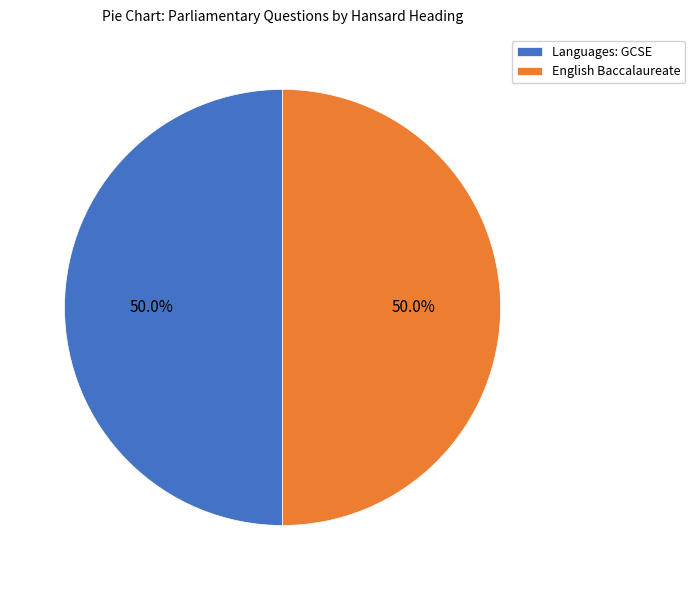

Combined, do Languages: GCSE and English Baccalaureate account for over 50%?

Yes